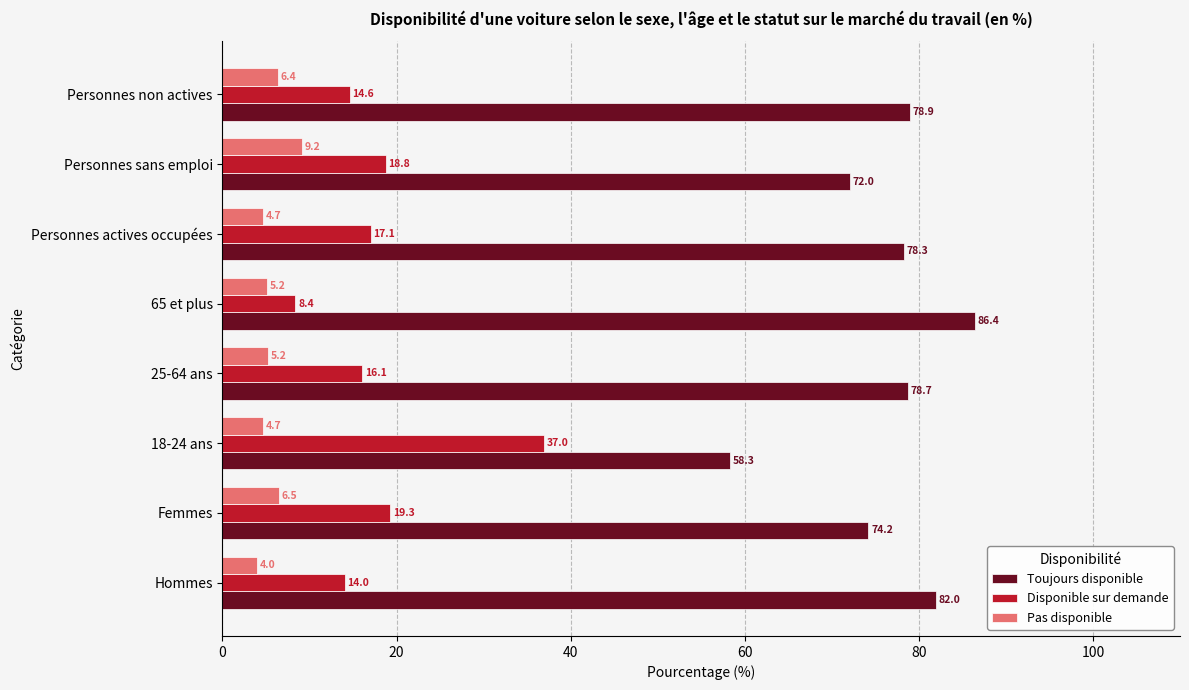

What is the difference between the maximum and minimum values in the Pas disponible series?

5.2